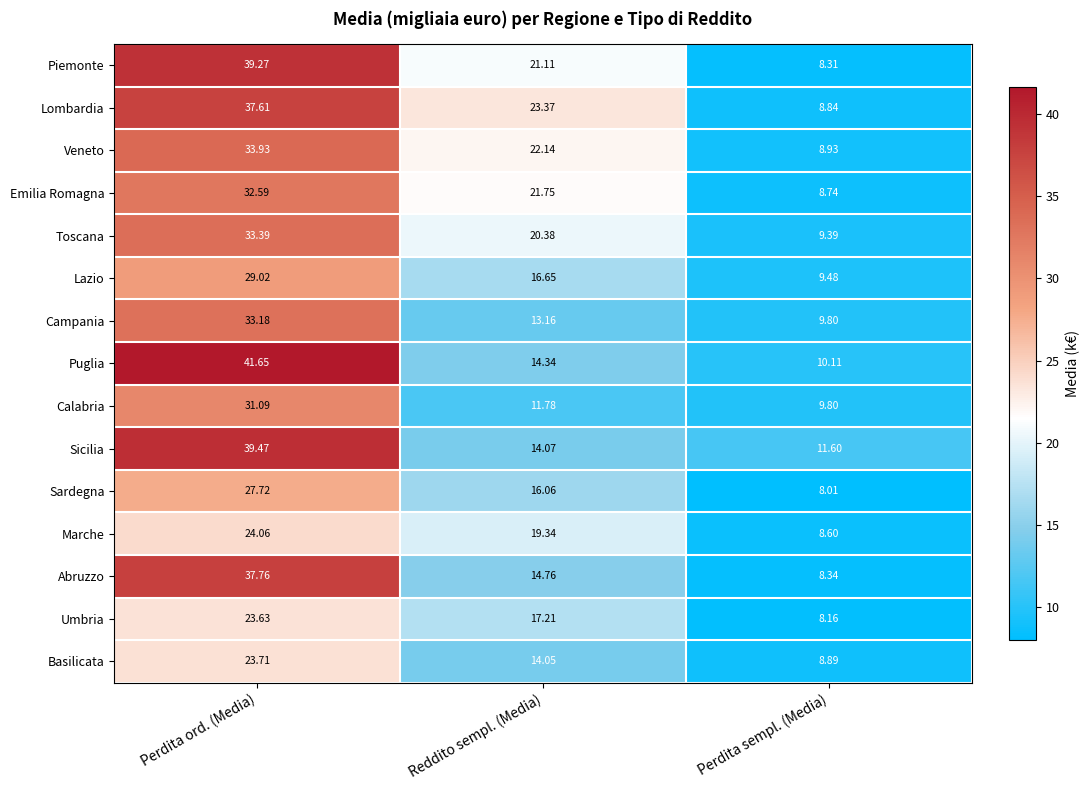

Which label corresponds to the largest value in the chart?

Perdita ord. (Media)